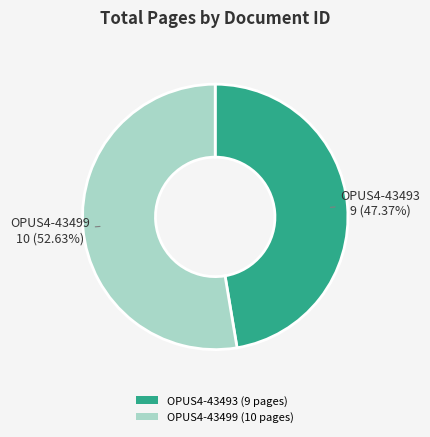

What percentage is NOT represented by OPUS4-43493?

52.6%